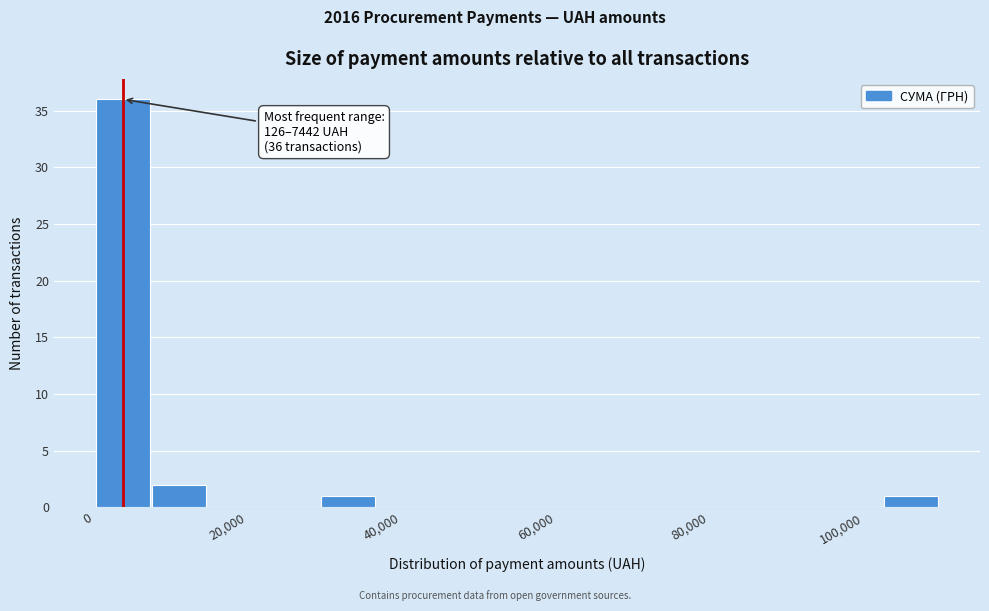

Around what value on the x-axis is the tallest bar? Give the approximate position of its centre, as read against the axis.

4000